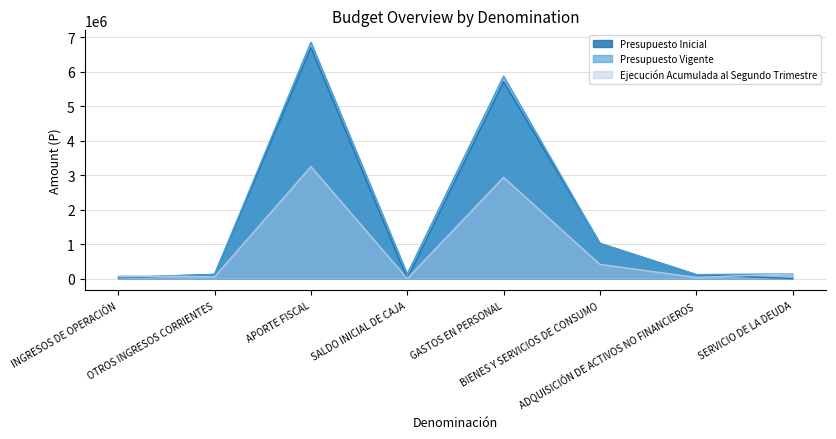

How many lines are shown in the chart?

3